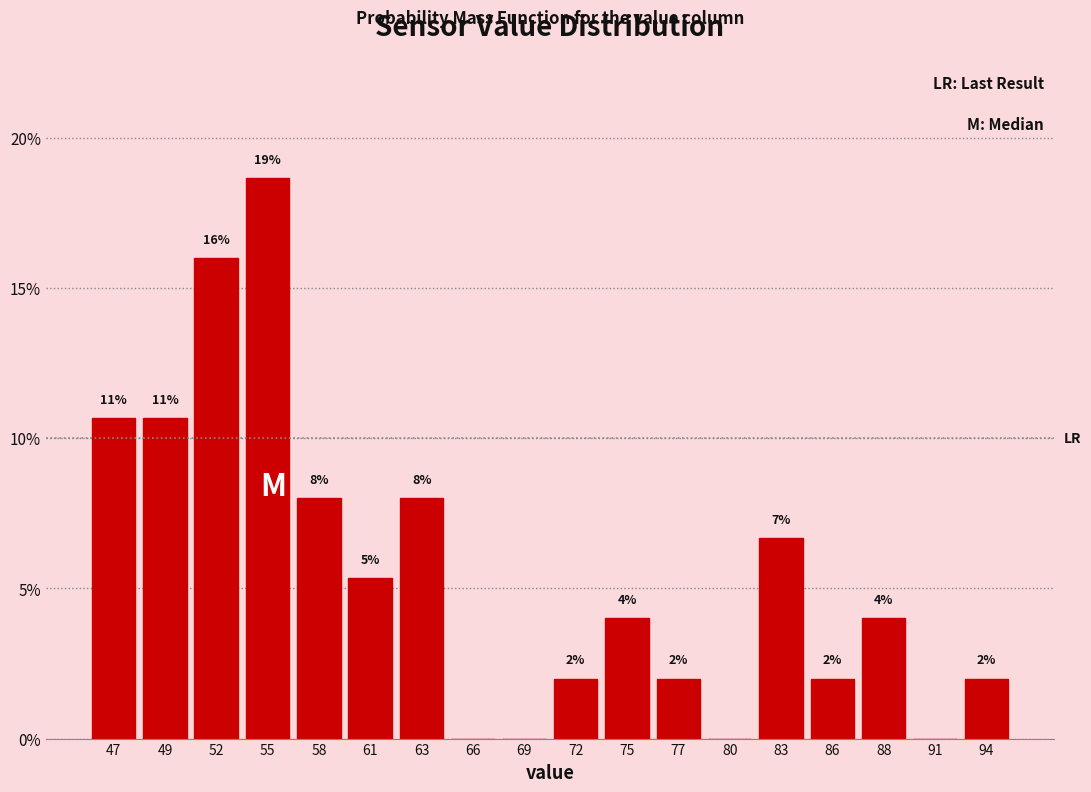

Which range on the x-axis has the tallest bar?

53.5 to 56.5